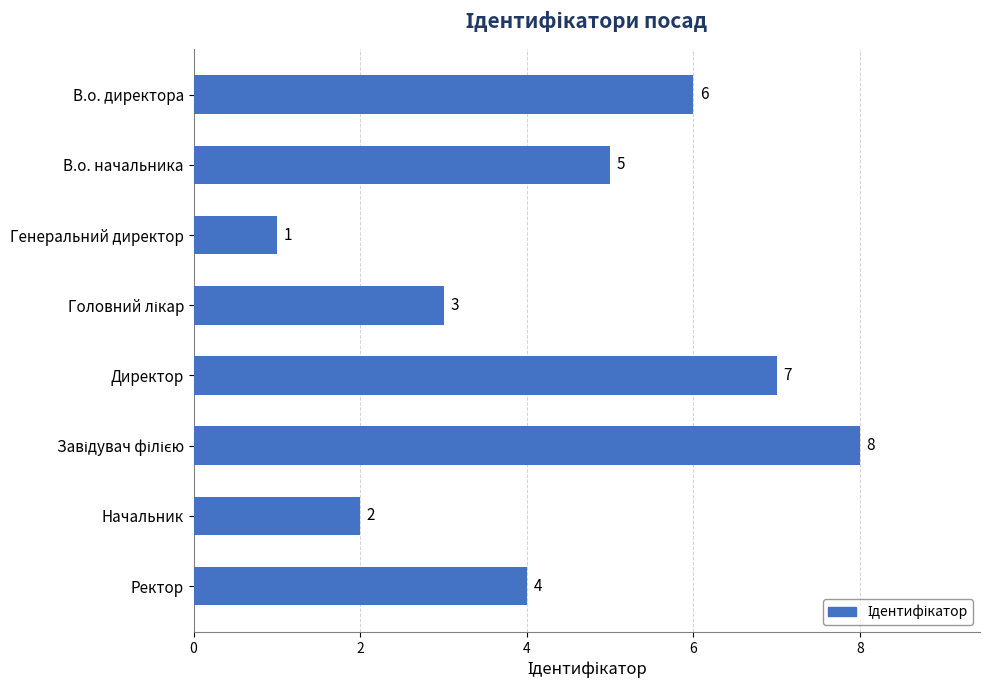

What is the maximum value shown in the chart?

8